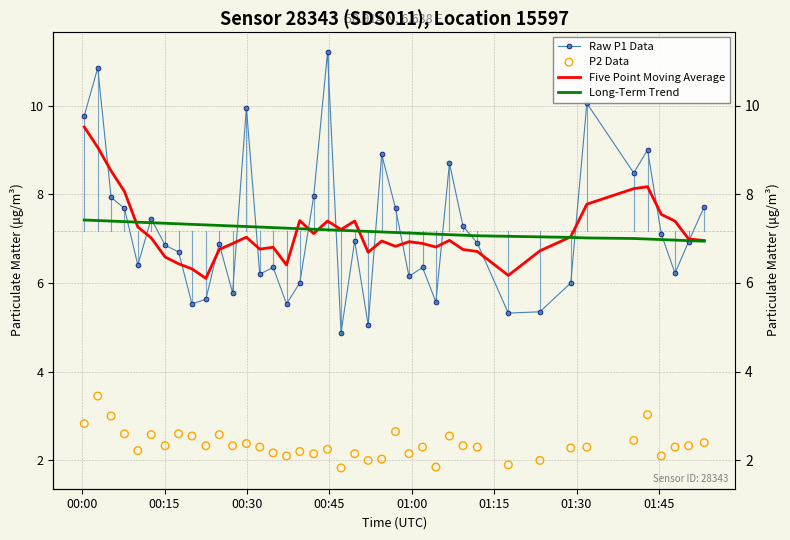

Which series contains the lowest Y value?

P2 Data